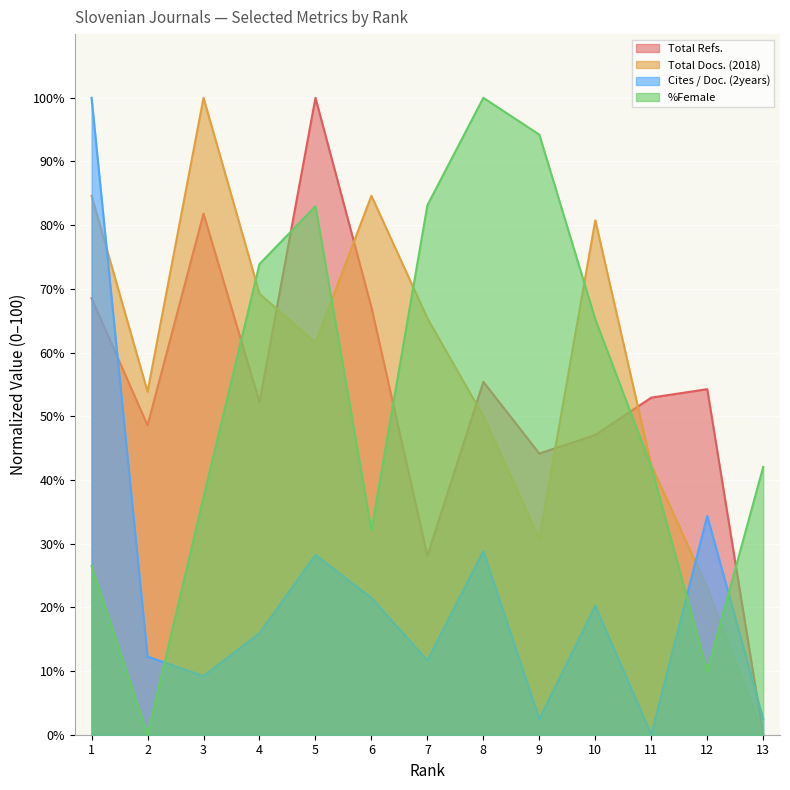

Is it true that %Female equals 73.9 at 4?

True